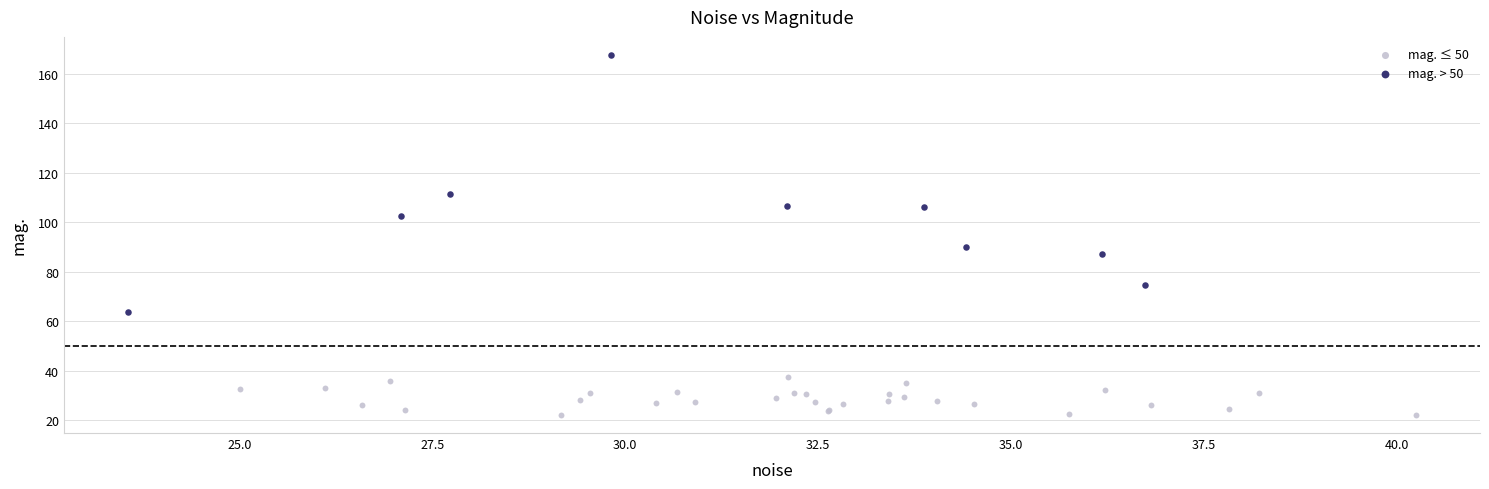

Which series reaches the maximum Y coordinate?

mag. > 50